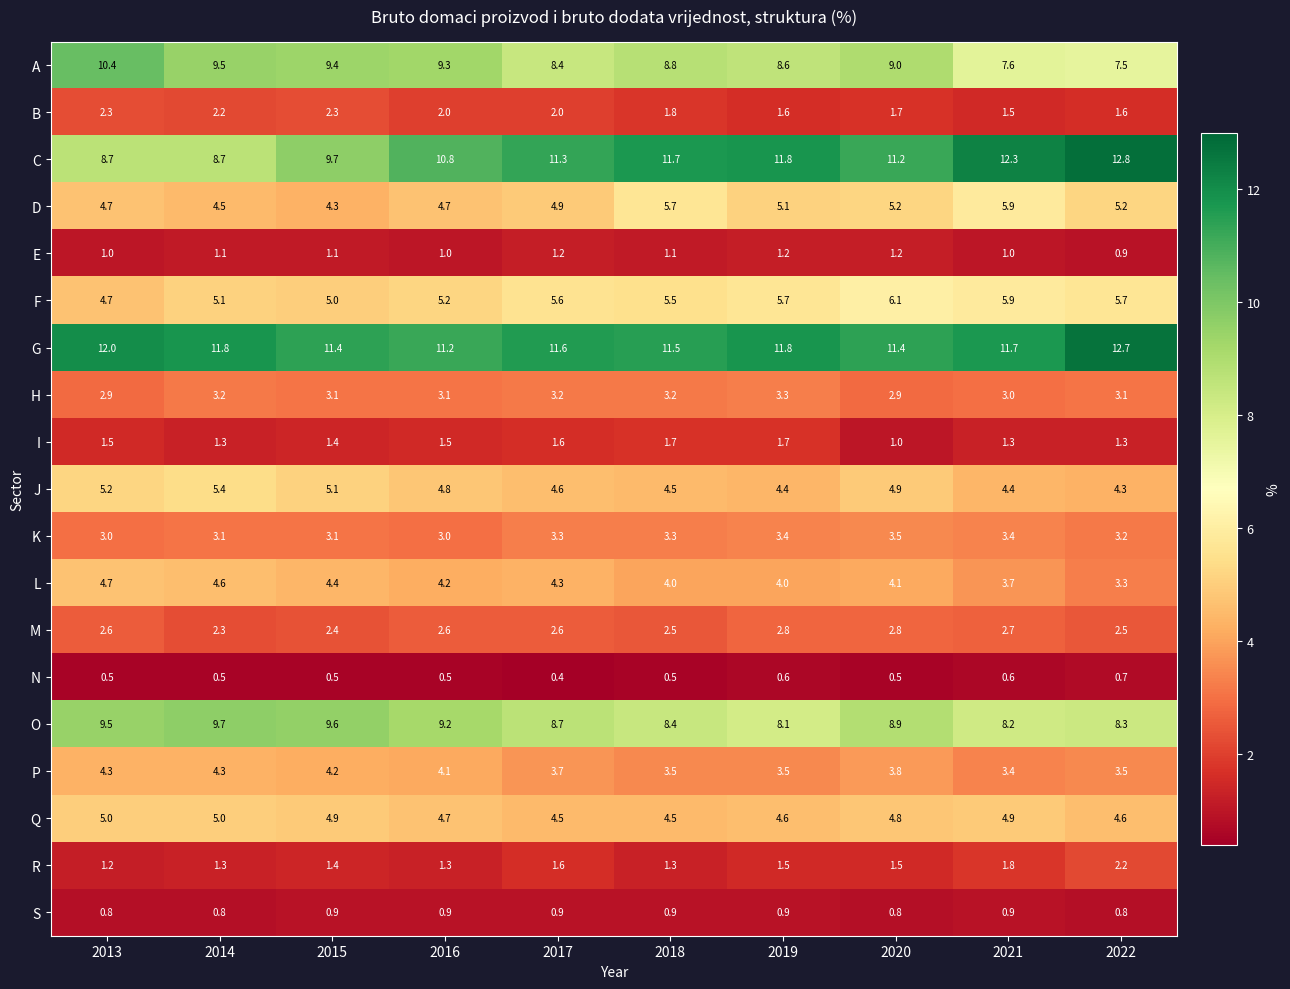

What is the spread (max minus min) of values at 2019?

11.2